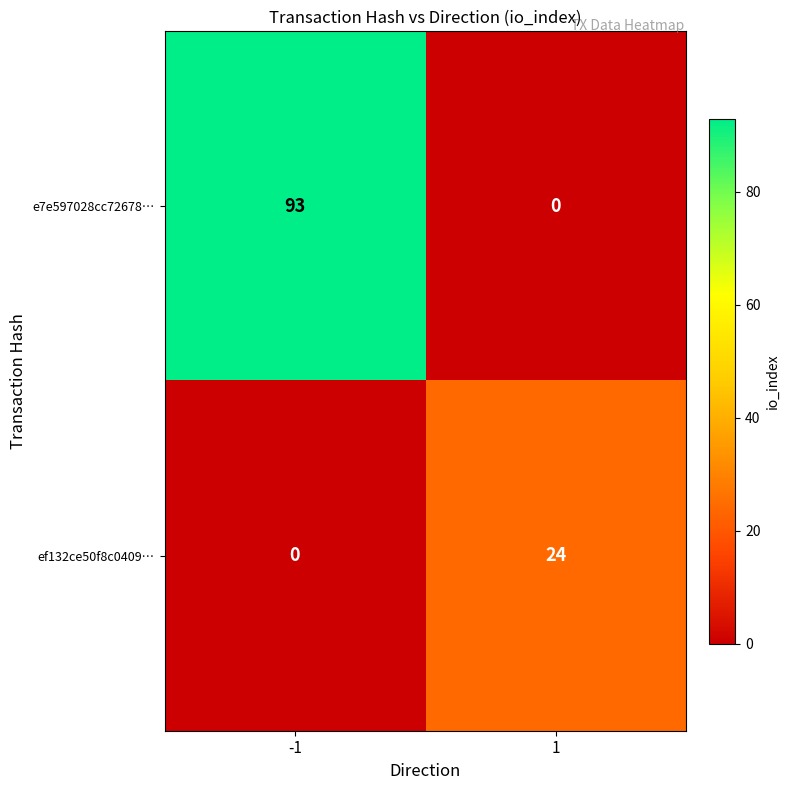

Between -1 and 1, which series saw the biggest shift?

e7e597028cc72678…